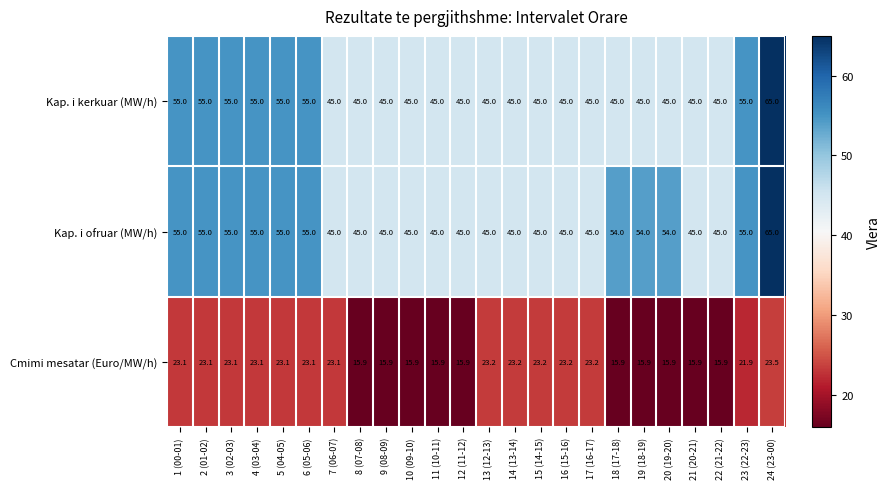

What is the total value across all series at 7 (06-07)?

113.1